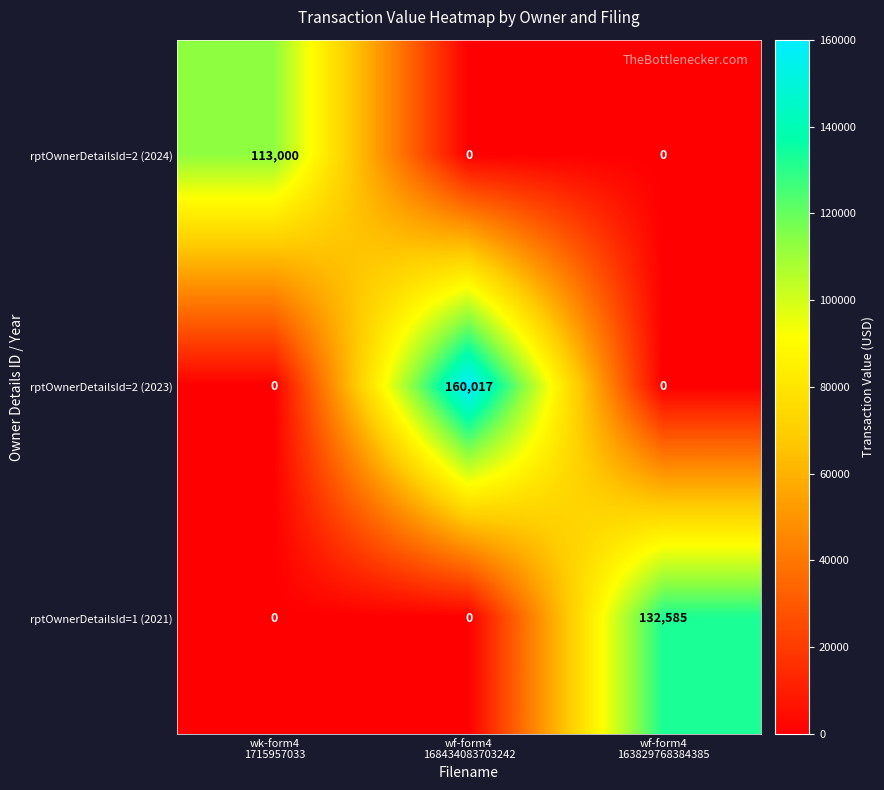

Which series changed the most between wk-form4
1715957033 and wf-form4
168434083703242?

rptOwnerDetailsId=2 (2023)